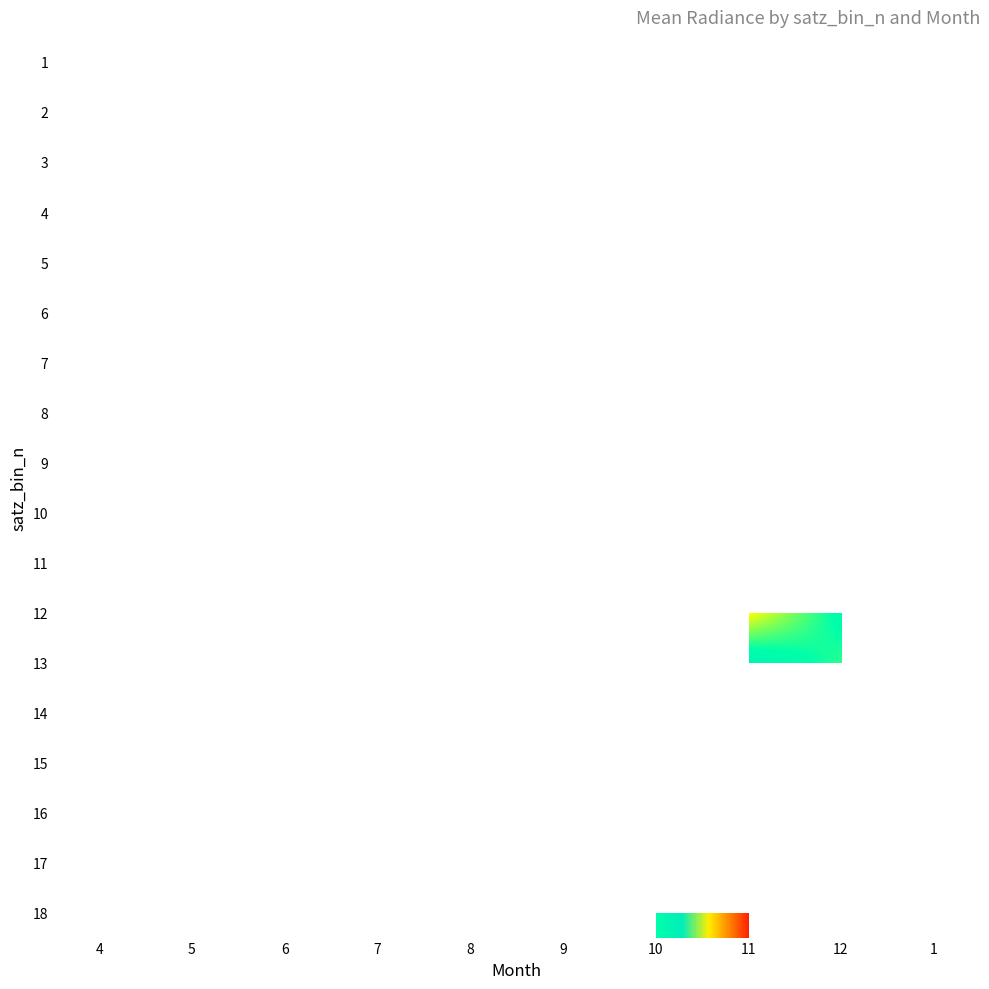

At which category does the chart reach its minimum across all series?

7